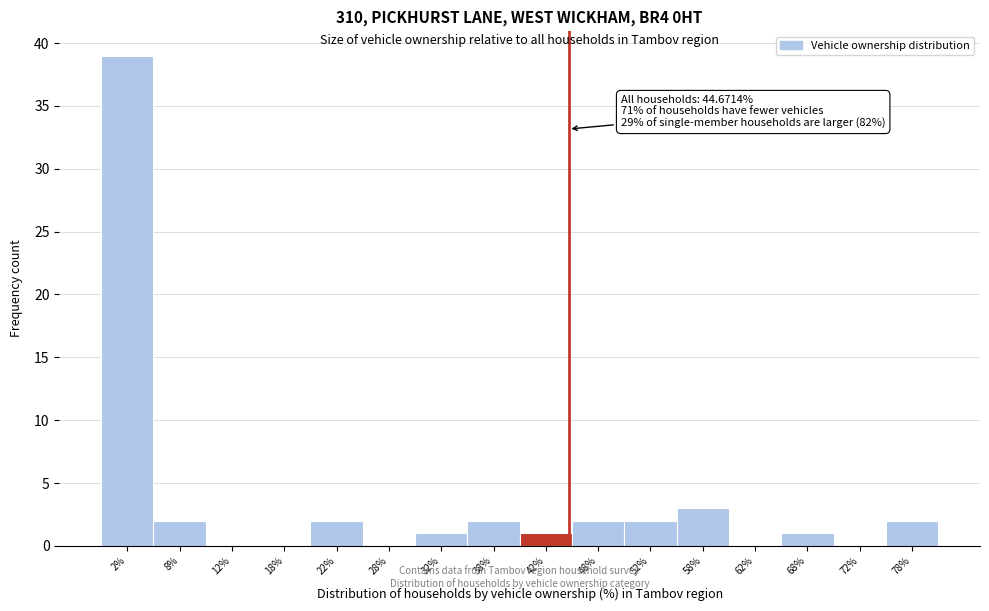

Over which range of the x-axis is the bar tallest?

0 to 5